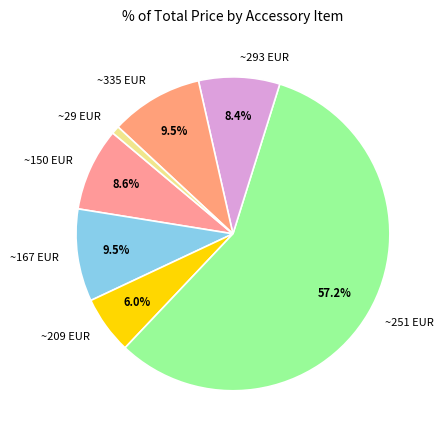

What is the smallest slice in the pie chart?

~29 EUR